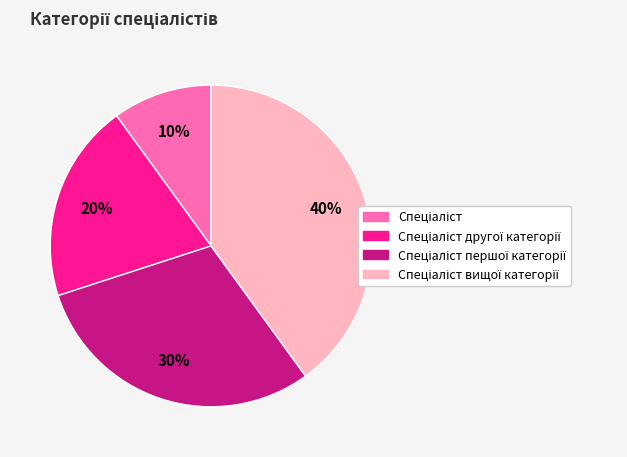

Is there any slice that represents more than half of the pie?

No